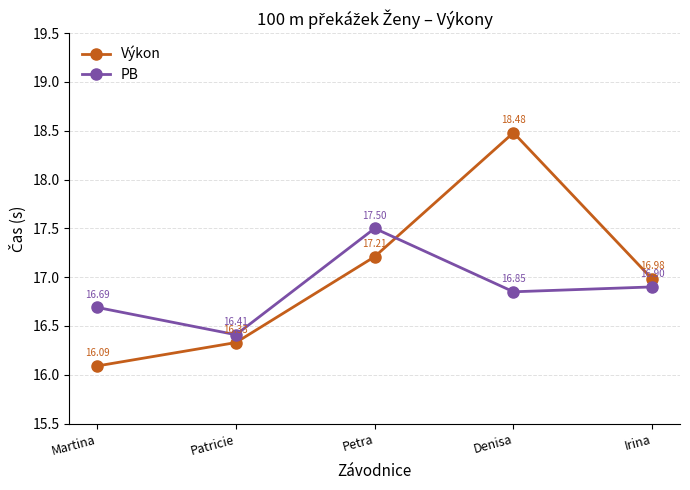

Rank the series by their maximum value, from highest to lowest.

Výkon, PB